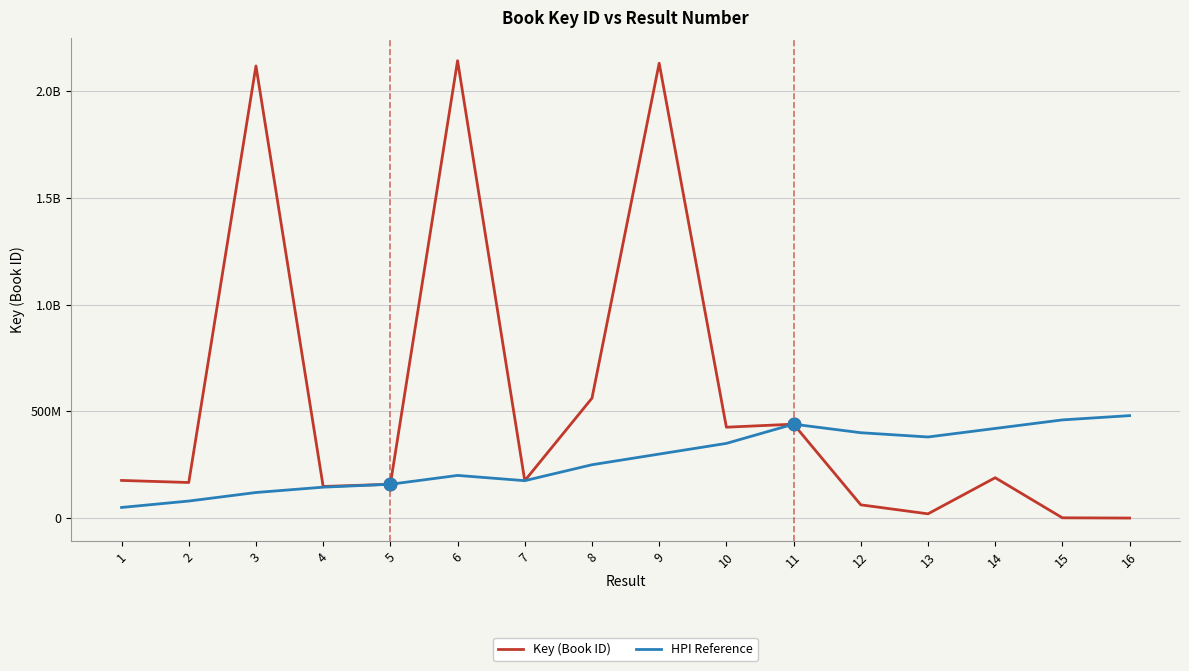

At which category is the sum across all series the highest?

9